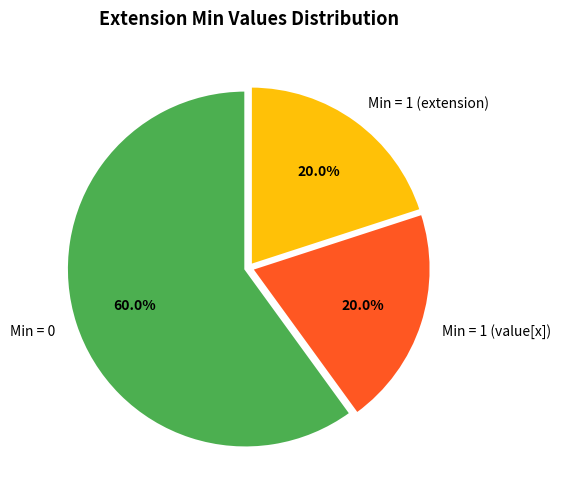

What portion of the pie excludes Min = 1 (value[x])?

80.0%